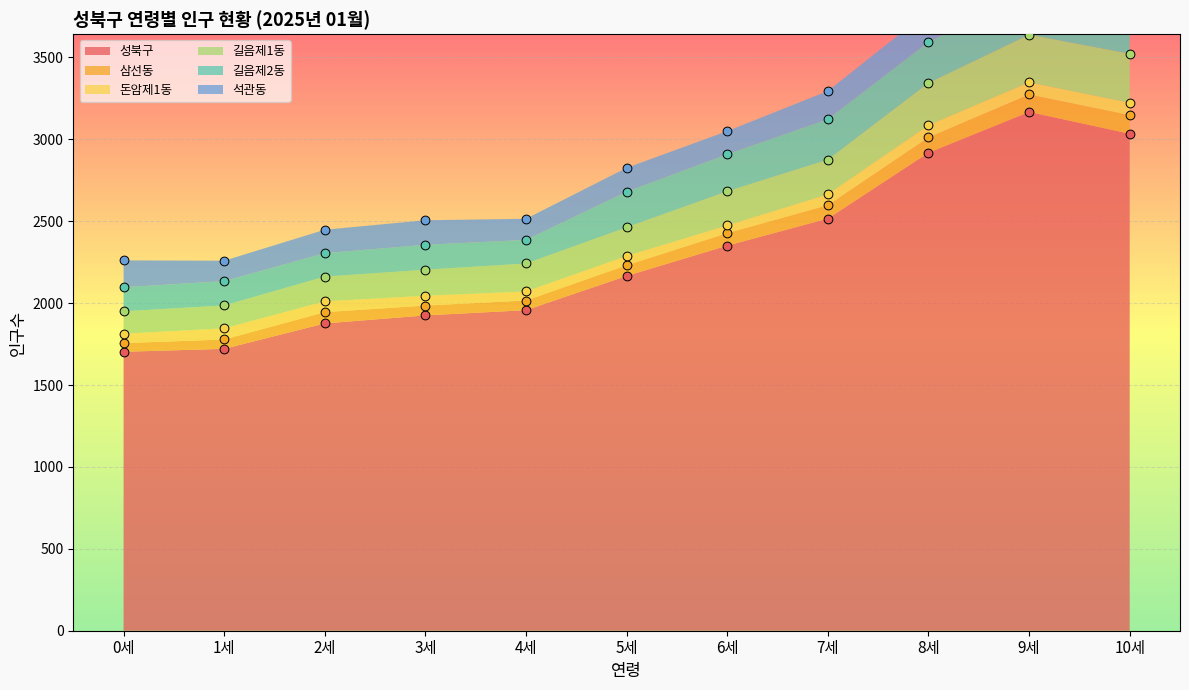

What are all the series names shown in the legend?

성북구, 삼선동, 돈암제1동, 길음제1동, 길음제2동, 석관동